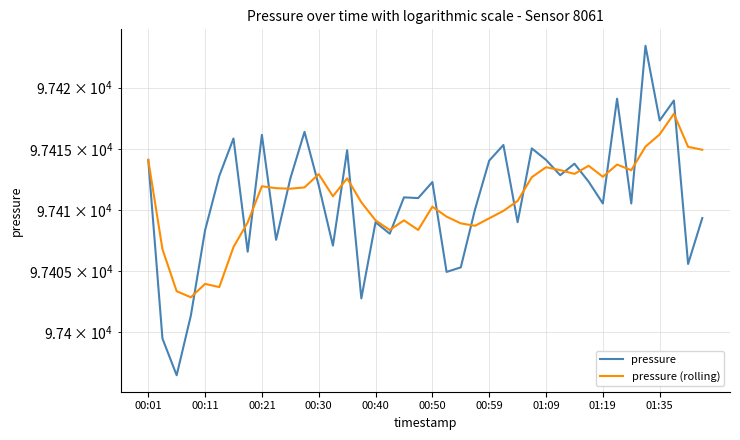

Does the chart display data point markers on the line(s)?

No